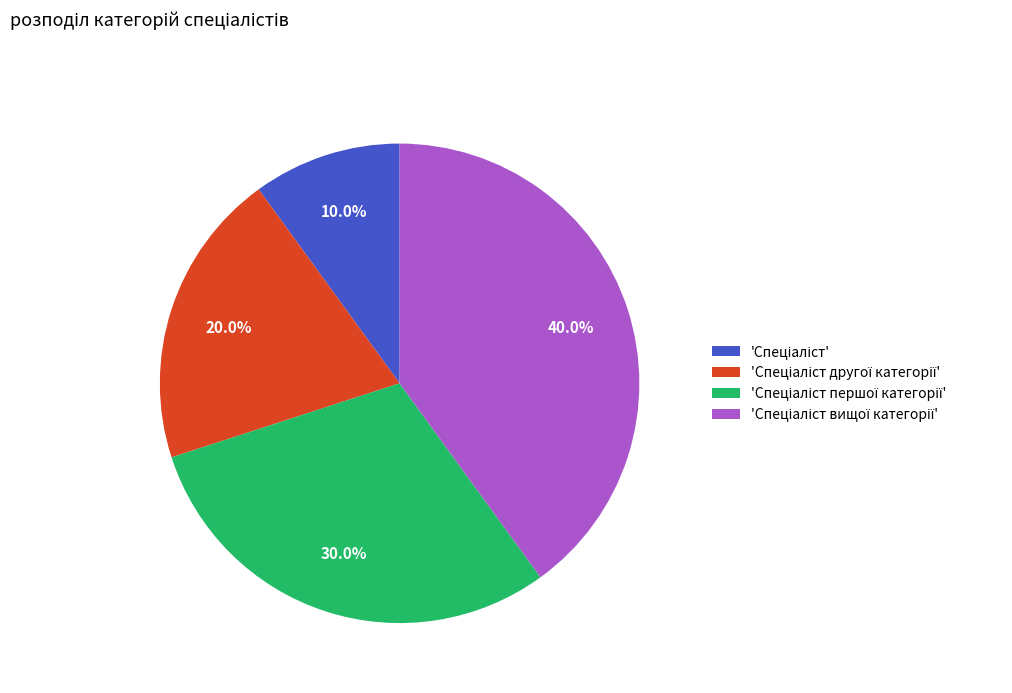

Is there any slice that represents more than half of the pie?

No